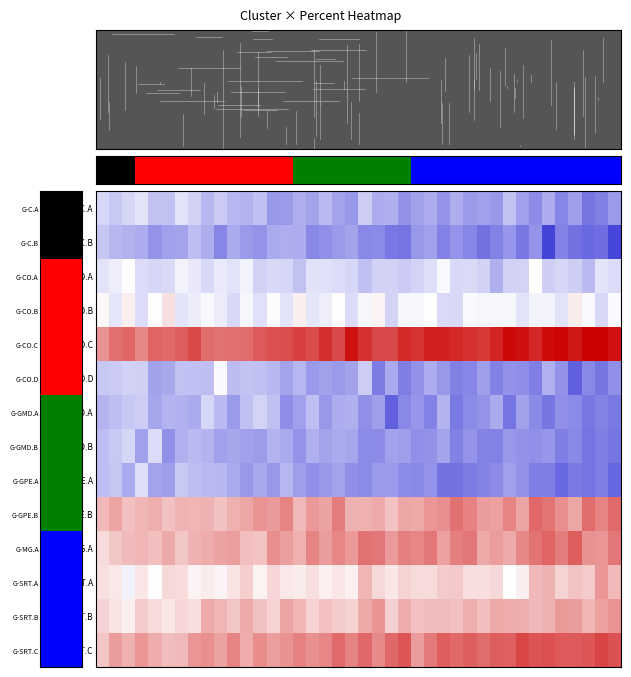

What is the maximum value shown in the chart?

2.1